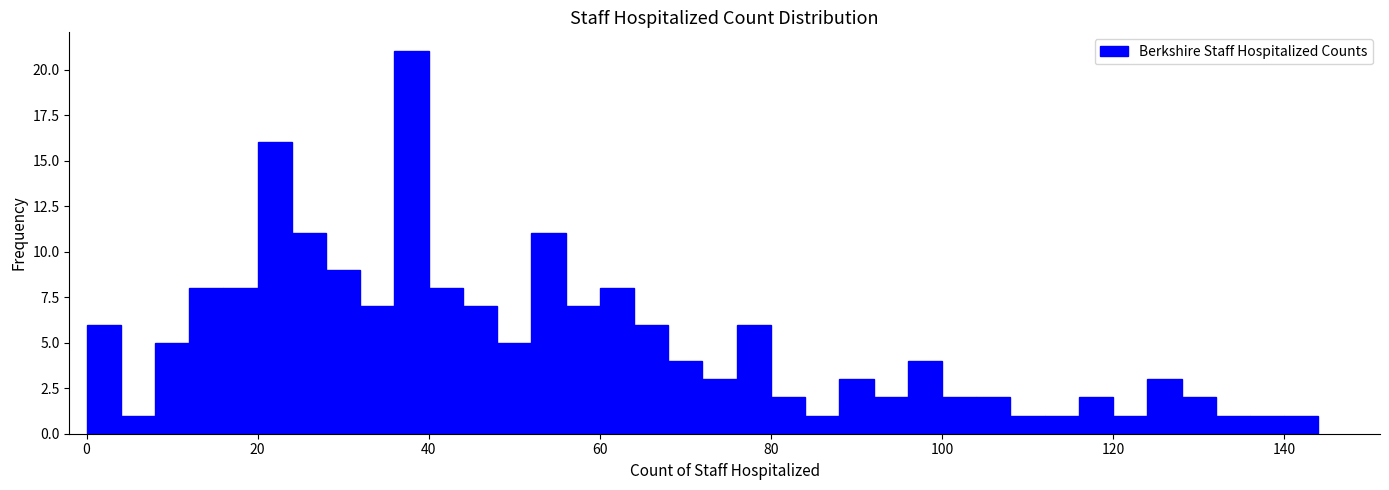

Around what value on the x-axis is the tallest bar? Give the approximate position of its centre, as read against the axis.

38